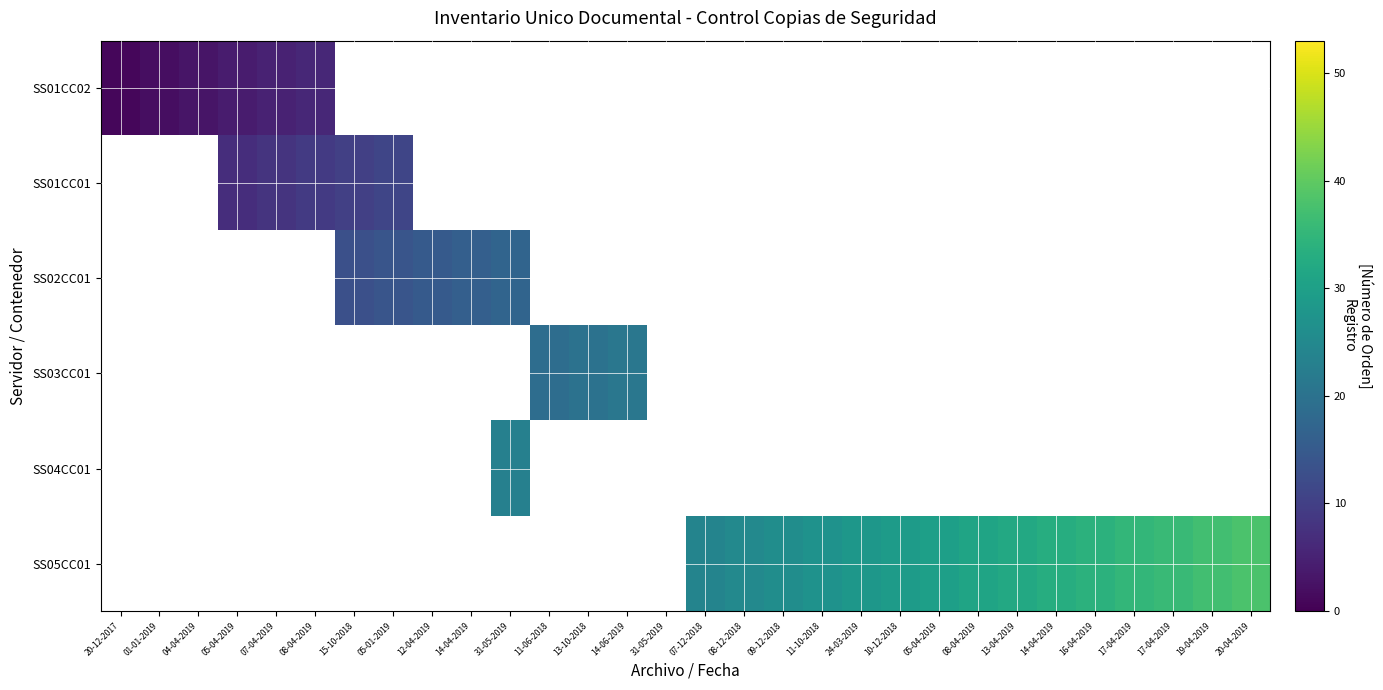

At how many categories does at least one series exceed 16?

19